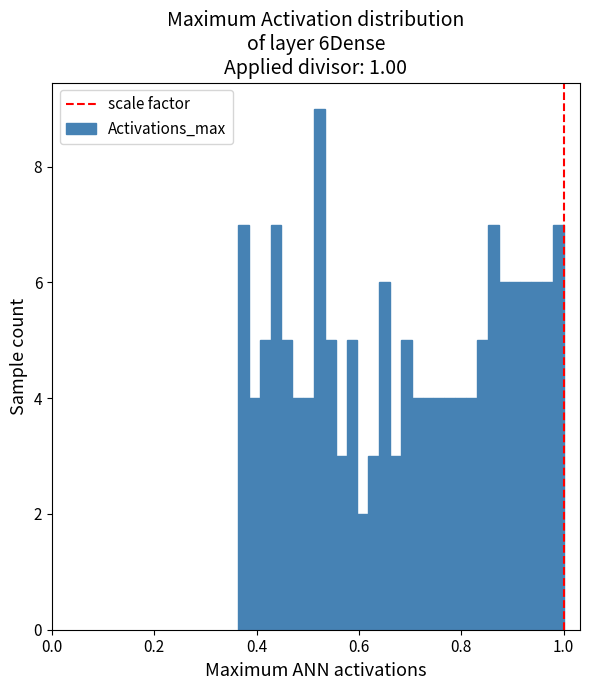

Around what value on the x-axis is the tallest bar? Give the approximate position of its centre, as read against the axis.

0.52